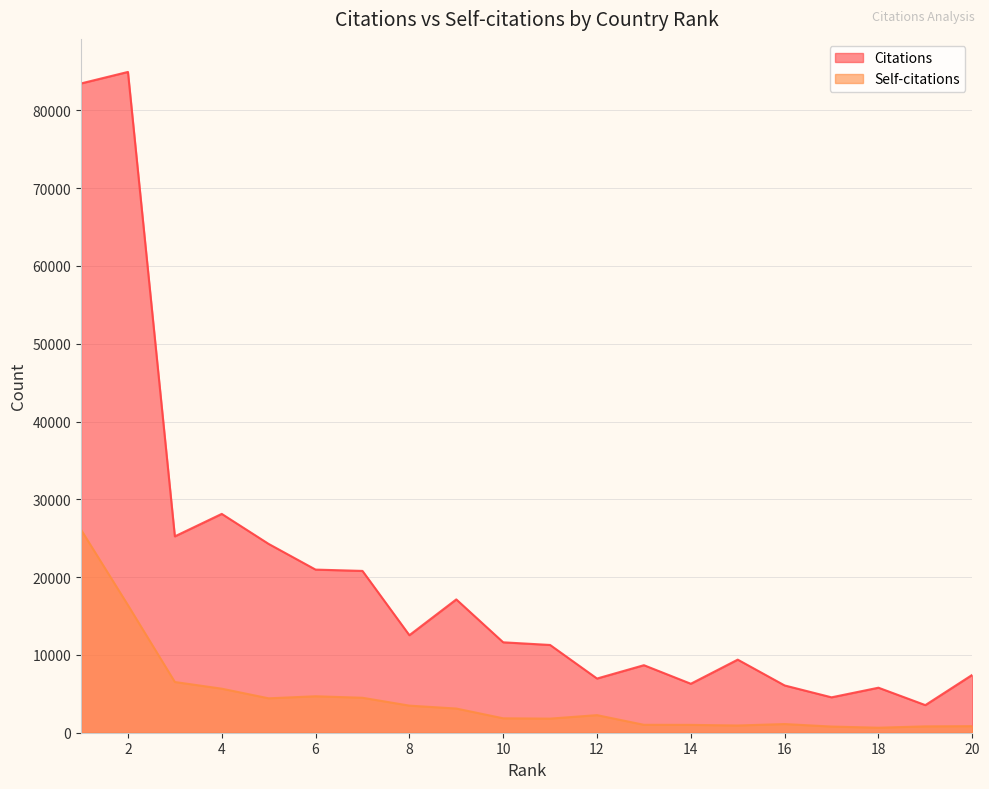

What is the approximate value of Self-citations at 10, to the nearest 50?

1850